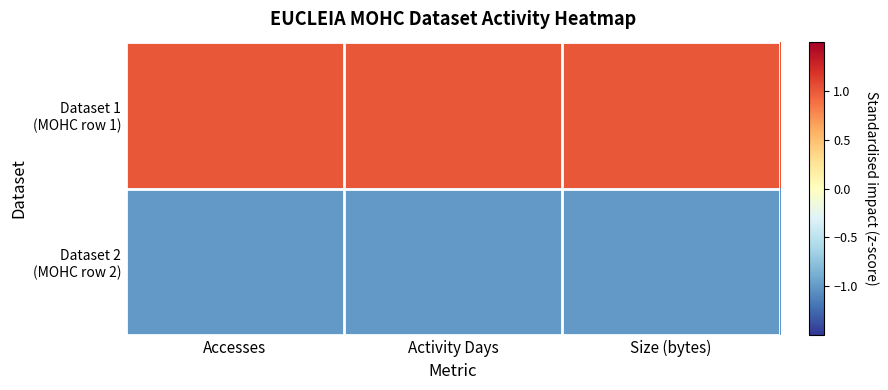

Between Accesses and Activity Days, which series saw the biggest shift?

Dataset 1 (MOHC row 1)